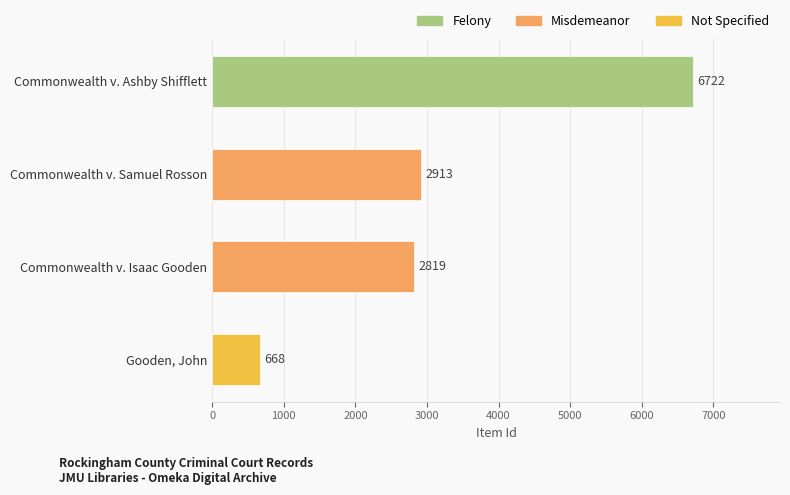

Approximately how many times larger is the value at Commonwealth v. Samuel Rosson compared to Commonwealth v. Isaac Gooden?

1.0